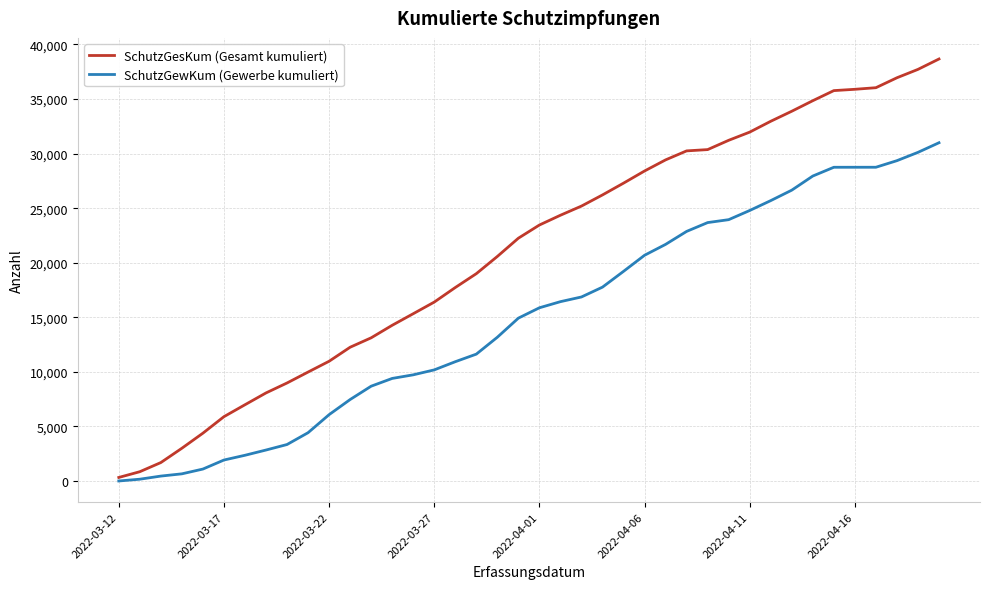

Does the chart display data point markers on the line(s)?

No